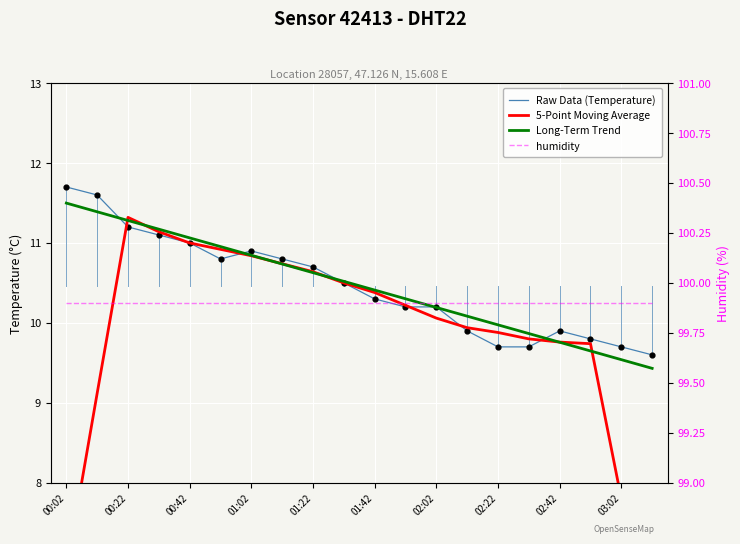

Which series has the largest total across all categories?

humidity